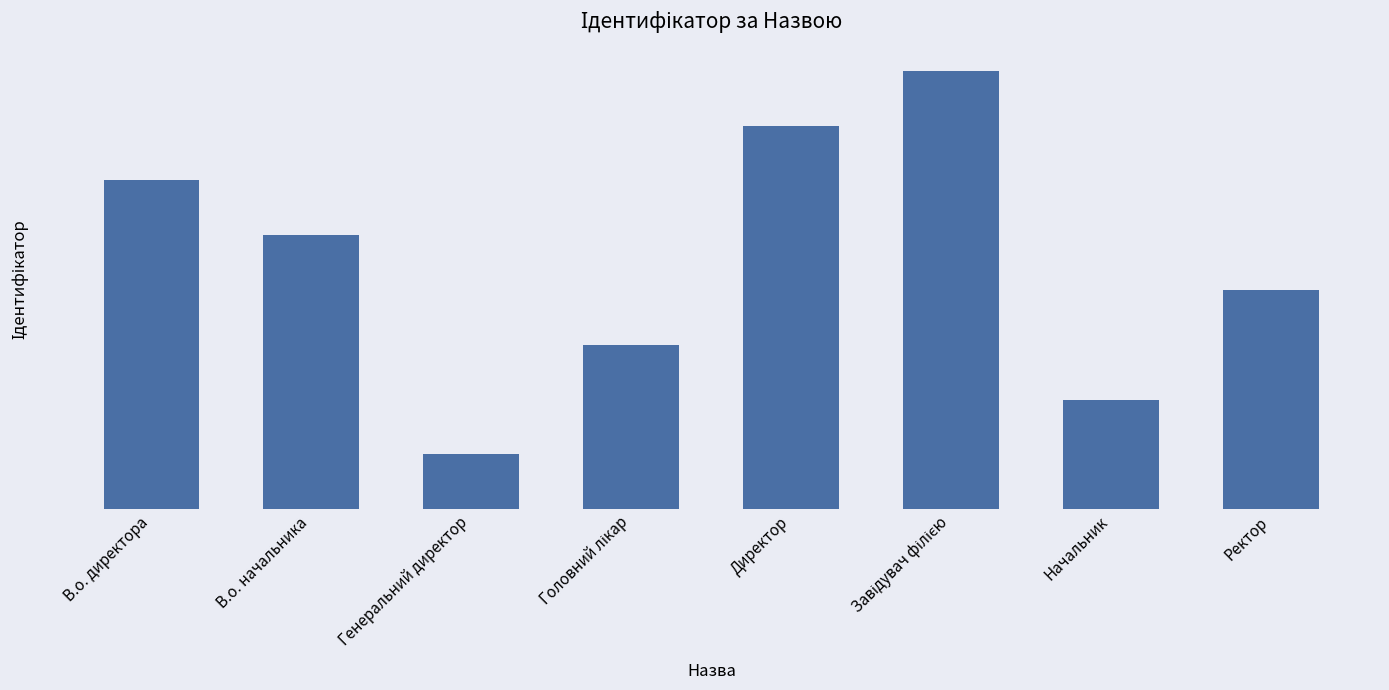

What is the maximum value shown in the chart?

8